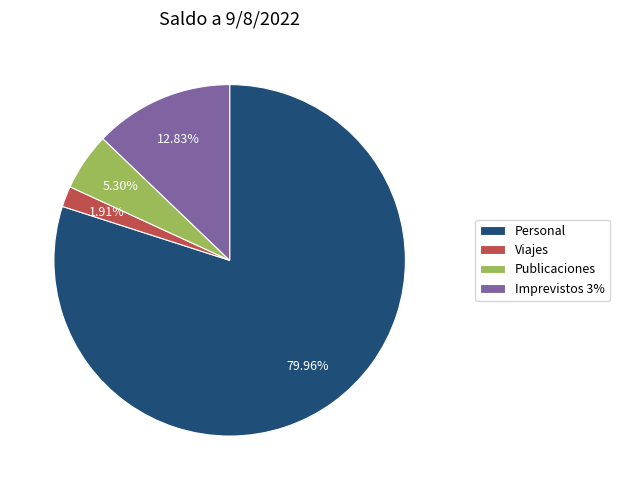

To the nearest percent, what percentage of the pie is Imprevistos 3%?

13%